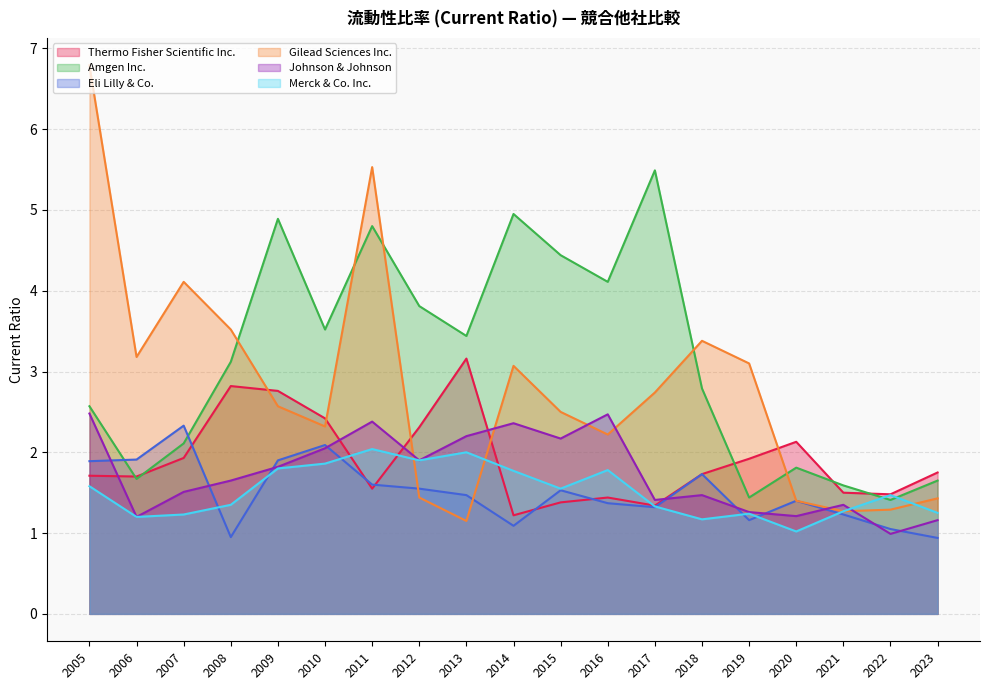

Reading right to left, list all the values displayed in this chart.

Thermo Fisher Scientific Inc.: 2005=1.7	2006=1.7	2007=1.9	2008=2.8	2009=2.8	2010=2.4	2011=1.6	2012=2.3	2013=3.2	2014=1.2	2015=1.4	2016=1.4	2017=1.3	2018=1.7	2019=1.9	2020=2.1	2021=1.5	2022=1.5	2023=1.8
Amgen Inc.: 2005=2.6	2006=1.7	2007=2.1	2008=3.1	2009=4.9	2010=3.5	2011=4.8	2012=3.8	2013=3.4	2014=5.0	2015=4.4	2016=4.1	2017=5.5	2018=2.8	2019=1.4	2020=1.8	2021=1.6	2022=1.4	2023=1.6
Eli Lilly & Co.: 2005=1.9	2006=1.9	2007=2.3	2008=0.9	2009=1.9	2010=2.1	2011=1.6	2012=1.6	2013=1.5	2014=1.1	2015=1.5	2016=1.4	2017=1.3	2018=1.7	2019=1.2	2020=1.4	2021=1.2	2022=1.1	2023=0.9
Gilead Sciences Inc.: 2005=6.8	2006=3.2	2007=4.1	2008=3.5	2009=2.6	2010=2.3	2011=5.5	2012=1.4	2013=1.1	2014=3.1	2015=2.5	2016=2.2	2017=2.7	2018=3.4	2019=3.1	2020=1.4	2021=1.3	2022=1.3	2023=1.4
Johnson & Johnson: 2005=2.5	2006=1.2	2007=1.5	2008=1.6	2009=1.8	2010=2.0	2011=2.4	2012=1.9	2013=2.2	2014=2.4	2015=2.2	2016=2.5	2017=1.4	2018=1.5	2019=1.3	2020=1.2	2021=1.4	2022=1.0	2023=1.2
Merck & Co. Inc.: 2005=1.6	2006=1.2	2007=1.2	2008=1.4	2009=1.8	2010=1.9	2011=2.0	2012=1.9	2013=2.0	2014=1.8	2015=1.6	2016=1.8	2017=1.3	2018=1.2	2019=1.2	2020=1.0	2021=1.3	2022=1.5	2023=1.2